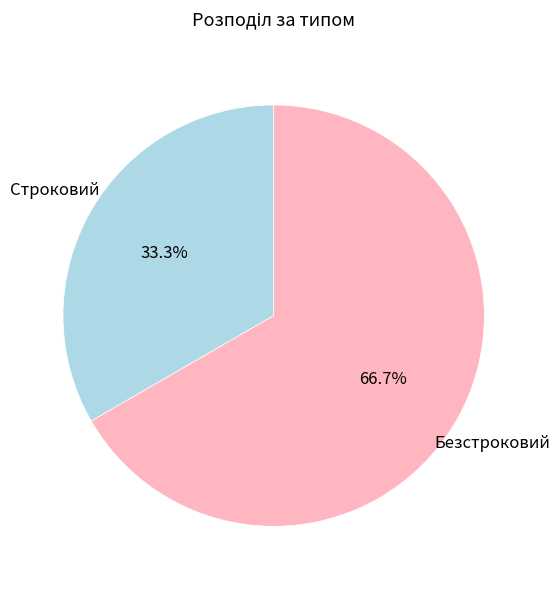

Between Строковий and Безстроковий, which is larger?

Безстроковий